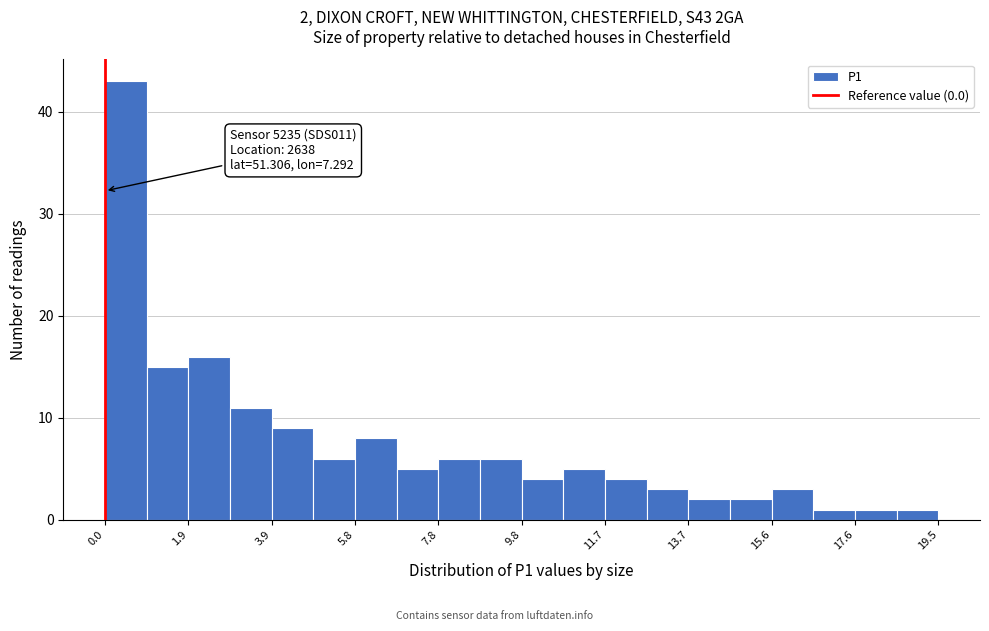

Over which range of the x-axis is the bar tallest?

0.0 to 1.0